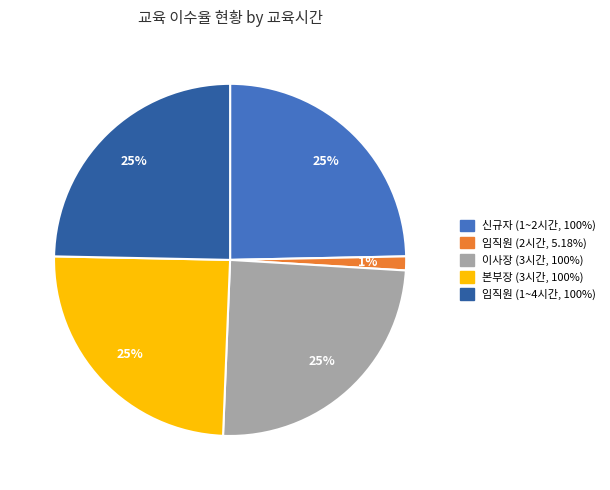

Is there a majority slice in this chart?

No